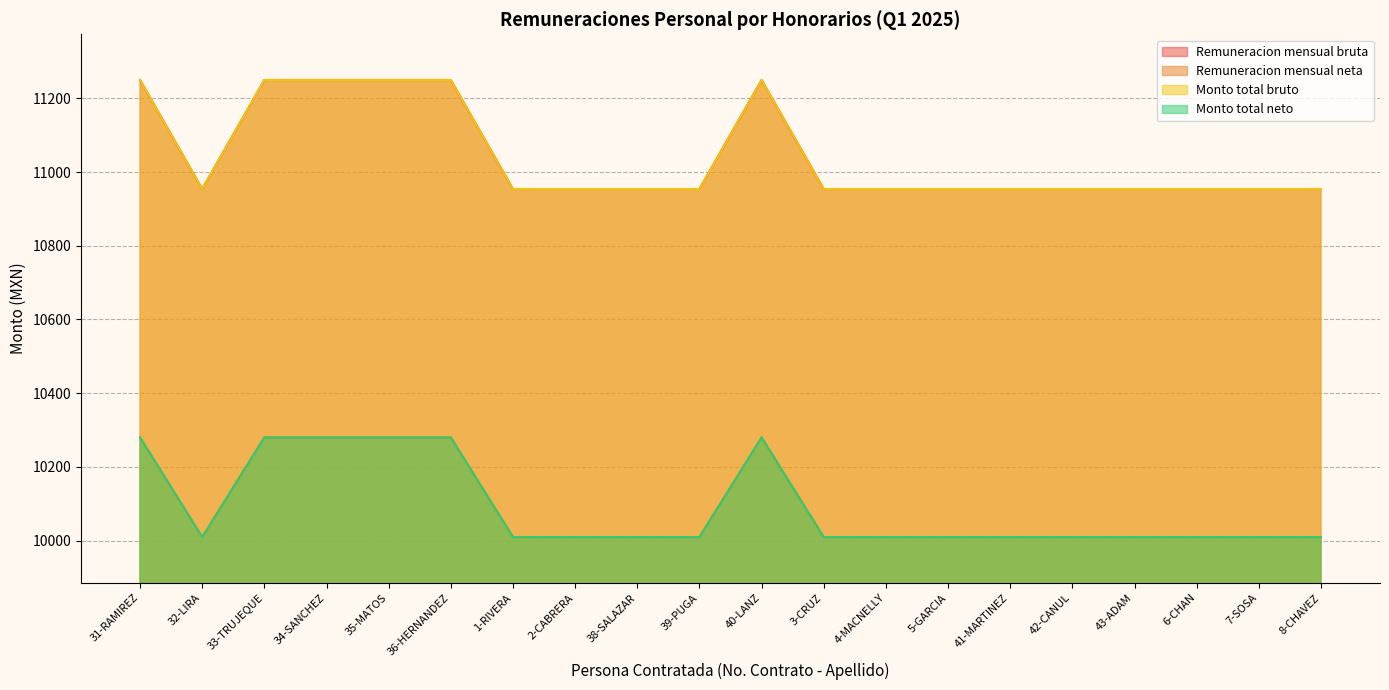

True or false: Remuneracion mensual bruta and Monto total bruto cross at least once.

False